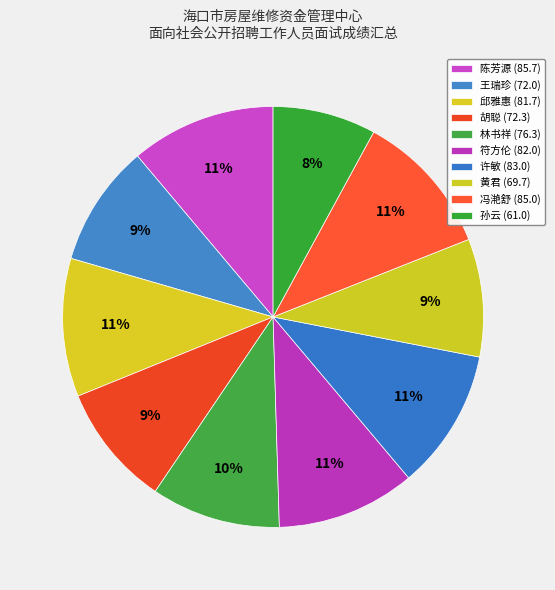

To the nearest percent, what is the difference between the largest and smallest slice percentages?

3%